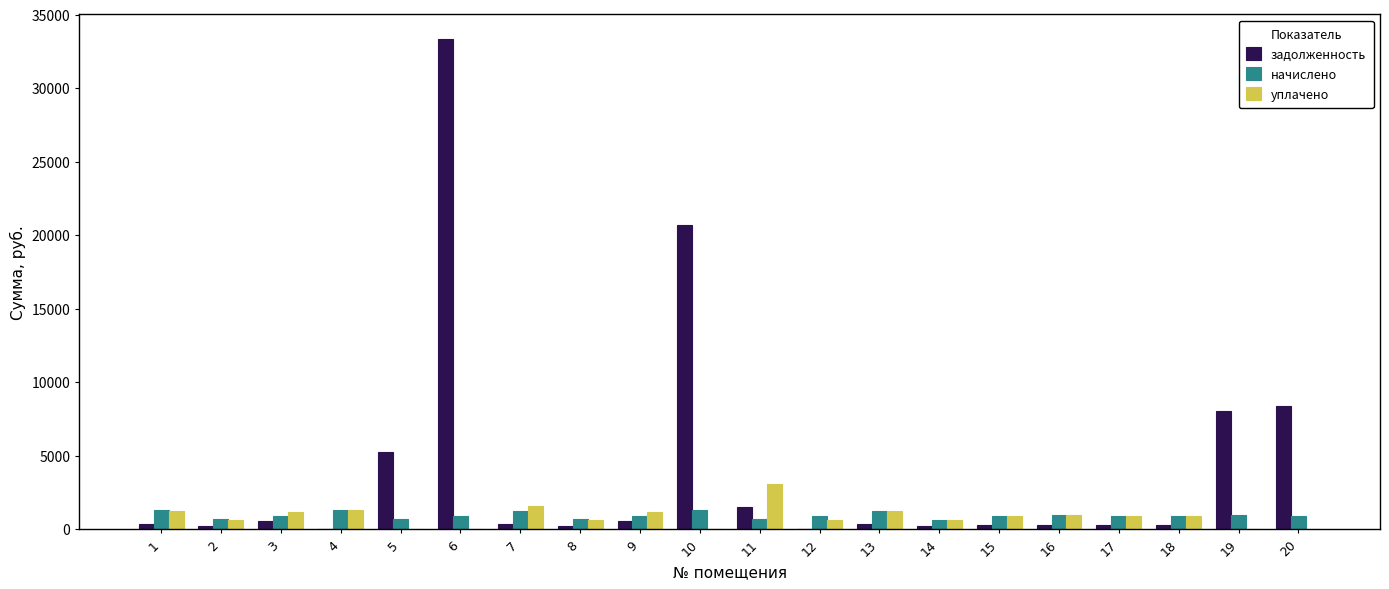

What are all the series names shown in the legend?

задолженность, начислено, уплачено